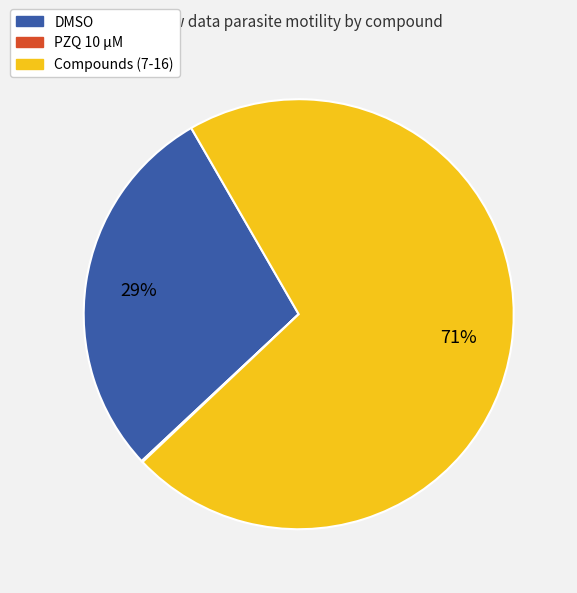

Is there a majority slice in this chart?

Yes